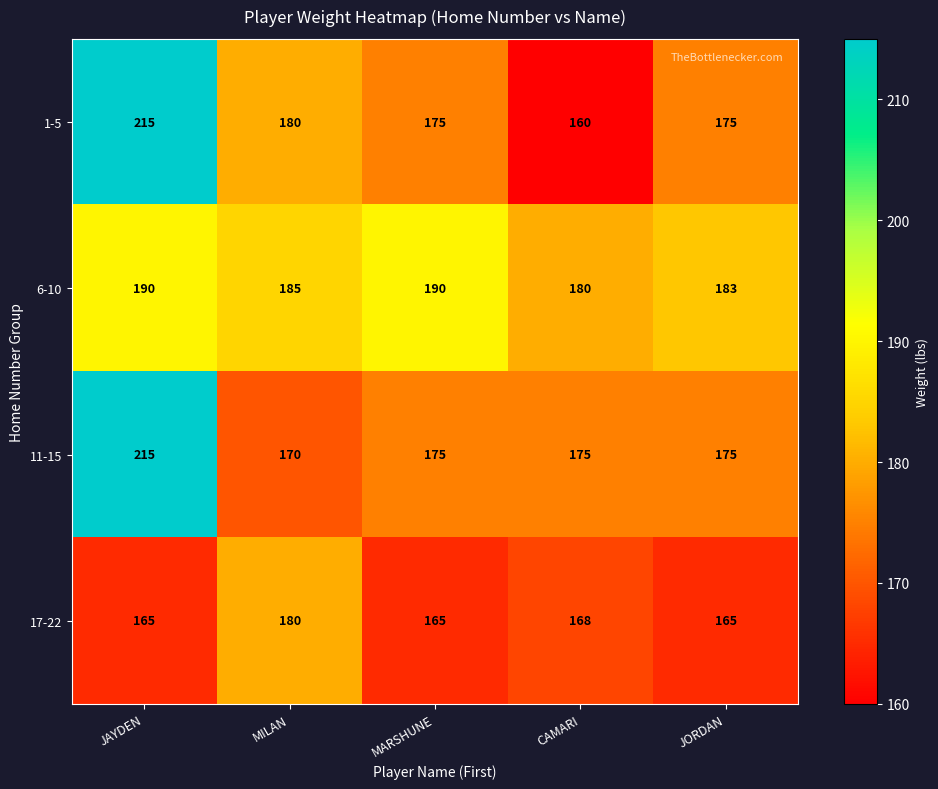

What is the difference between the highest and lowest values at CAMARI?

20